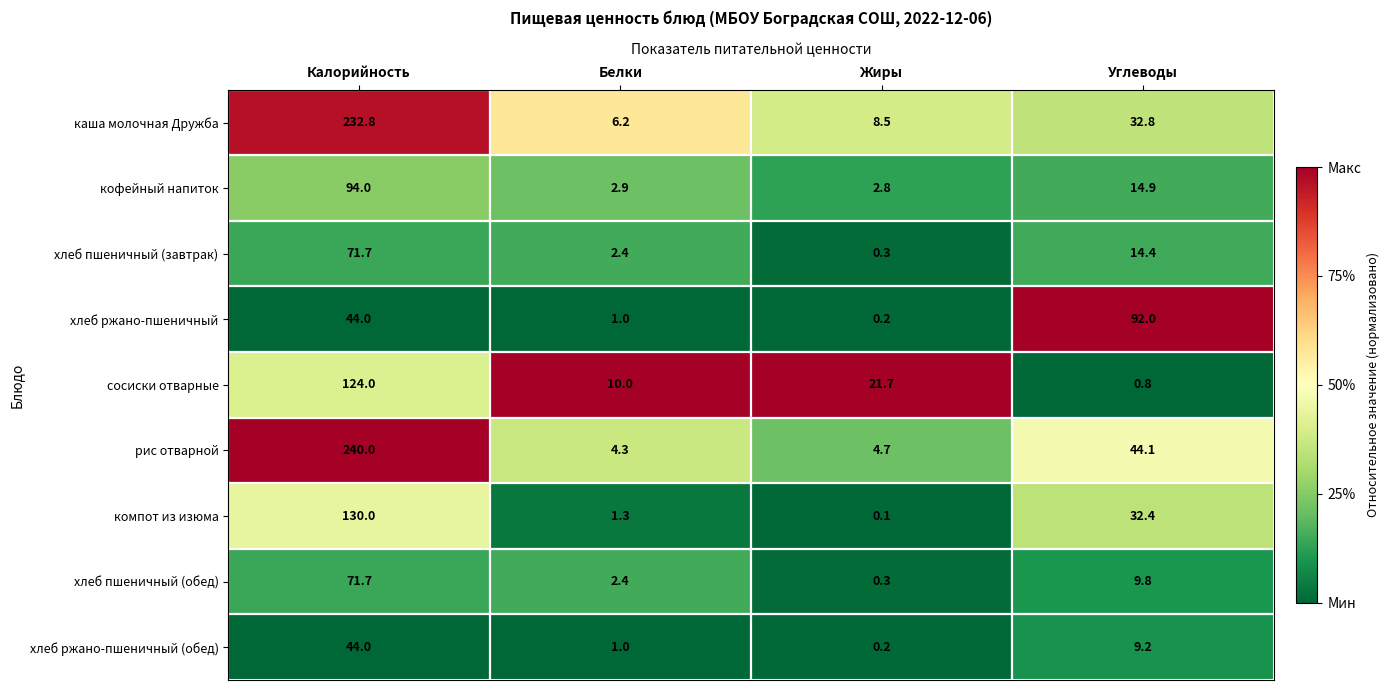

Rank the categories by рис отварной value from lowest to highest.

Белки, Жиры, Углеводы, Калорийность